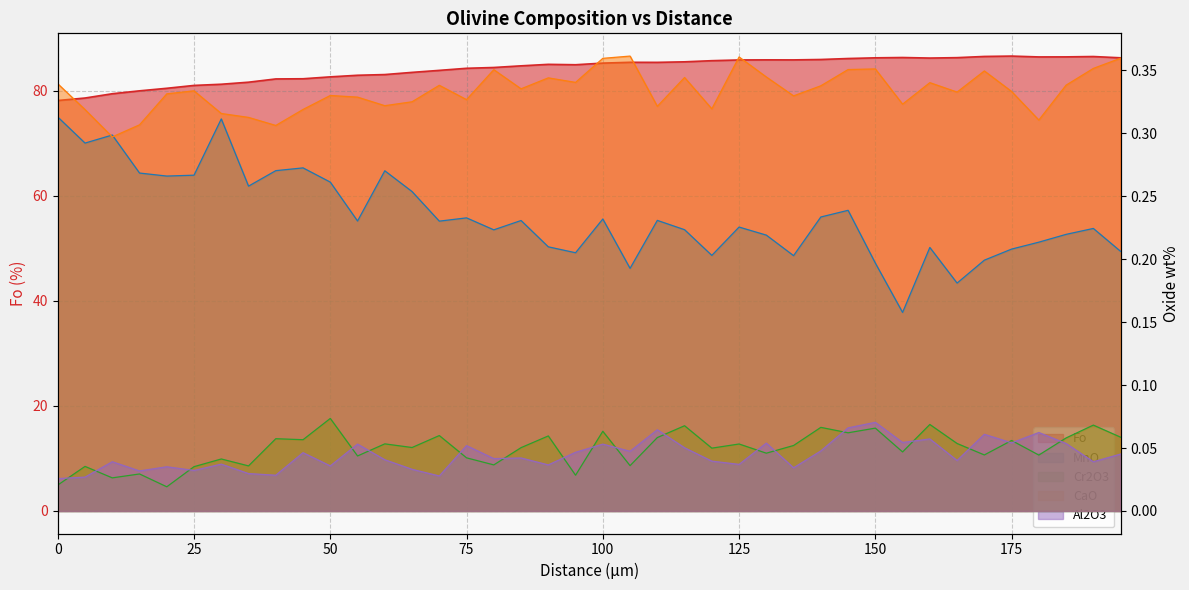

Reading right to left, list all the values displayed in this chart.

Fo: 195=86.3	190=86.6	185=86.5	180=86.5	175=86.6	170=86.6	165=86.3	160=86.3	155=86.4	150=86.3	145=86.2	140=86.0	135=85.9	130=85.9	125=85.9	120=85.8	115=85.5	110=85.4	105=85.5	100=85.3	95=85.0	90=85.1	85=84.8	80=84.5	75=84.3	70=83.9	65=83.5	60=83.1	55=83.0	50=82.7	45=82.3	40=82.3	35=81.7	30=81.3	25=81.1	20=80.5	15=80.0	10=79.5	5=78.7	0=78.2
MnO: 195=0.2	190=0.2	185=0.2	180=0.2	175=0.2	170=0.2	165=0.2	160=0.2	155=0.2	150=0.2	145=0.2	140=0.2	135=0.2	130=0.2	125=0.2	120=0.2	115=0.2	110=0.2	105=0.2	100=0.2	95=0.2	90=0.2	85=0.2	80=0.2	75=0.2	70=0.2	65=0.3	60=0.3	55=0.2	50=0.3	45=0.3	40=0.3	35=0.3	30=0.3	25=0.3	20=0.3	15=0.3	10=0.3	5=0.3	0=0.3
Cr2O3: 195=0.1	190=0.1	185=0.1	180=0.0	175=0.1	170=0.0	165=0.1	160=0.1	155=0.0	150=0.1	145=0.1	140=0.1	135=0.1	130=0.0	125=0.1	120=0.0	115=0.1	110=0.1	105=0.0	100=0.1	95=0.0	90=0.1	85=0.1	80=0.0	75=0.0	70=0.1	65=0.1	60=0.1	55=0.0	50=0.1	45=0.1	40=0.1	35=0.0	30=0.0	25=0.0	20=0.0	15=0.0	10=0.0	5=0.0	0=0.0
CaO: 195=0.4	190=0.4	185=0.3	180=0.3	175=0.3	170=0.3	165=0.3	160=0.3	155=0.3	150=0.4	145=0.4	140=0.3	135=0.3	130=0.3	125=0.4	120=0.3	115=0.3	110=0.3	105=0.4	100=0.4	95=0.3	90=0.3	85=0.3	80=0.4	75=0.3	70=0.3	65=0.3	60=0.3	55=0.3	50=0.3	45=0.3	40=0.3	35=0.3	30=0.3	25=0.3	20=0.3	15=0.3	10=0.3	5=0.3	0=0.3
Al2O3: 195=0.0	190=0.0	185=0.1	180=0.1	175=0.1	170=0.1	165=0.0	160=0.1	155=0.1	150=0.1	145=0.1	140=0.0	135=0.0	130=0.1	125=0.0	120=0.0	115=0.1	110=0.1	105=0.0	100=0.1	95=0.0	90=0.0	85=0.0	80=0.0	75=0.1	70=0.0	65=0.0	60=0.0	55=0.1	50=0.0	45=0.0	40=0.0	35=0.0	30=0.0	25=0.0	20=0.0	15=0.0	10=0.0	5=0.0	0=0.0